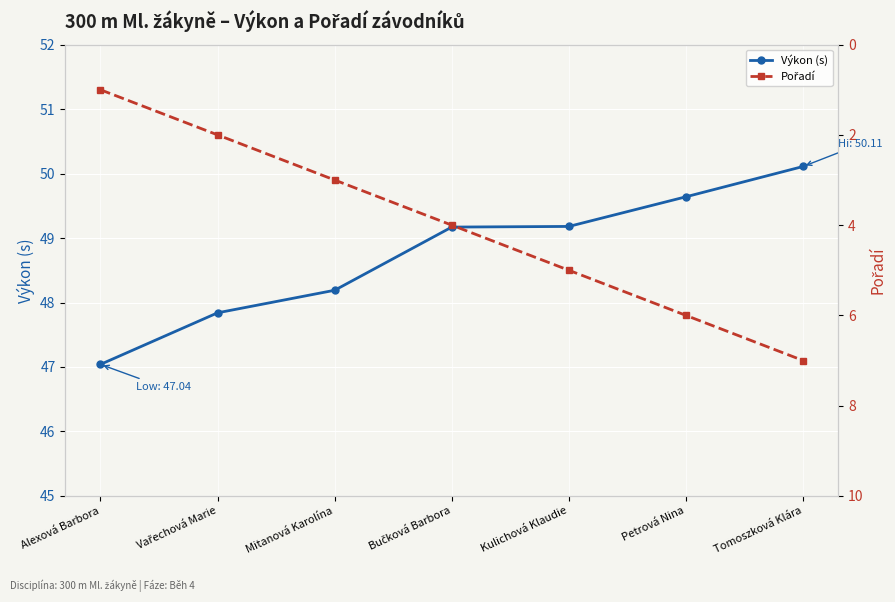

What is the smallest value displayed?

1.0